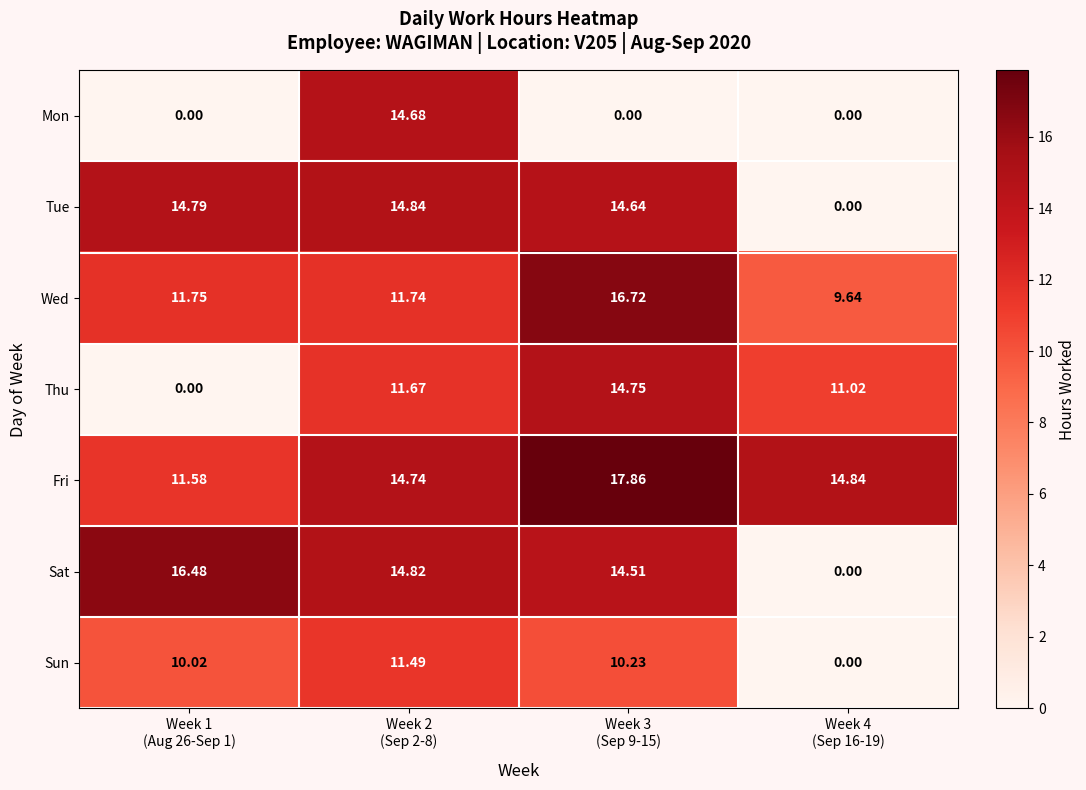

Which series has the largest total across all categories?

Fri